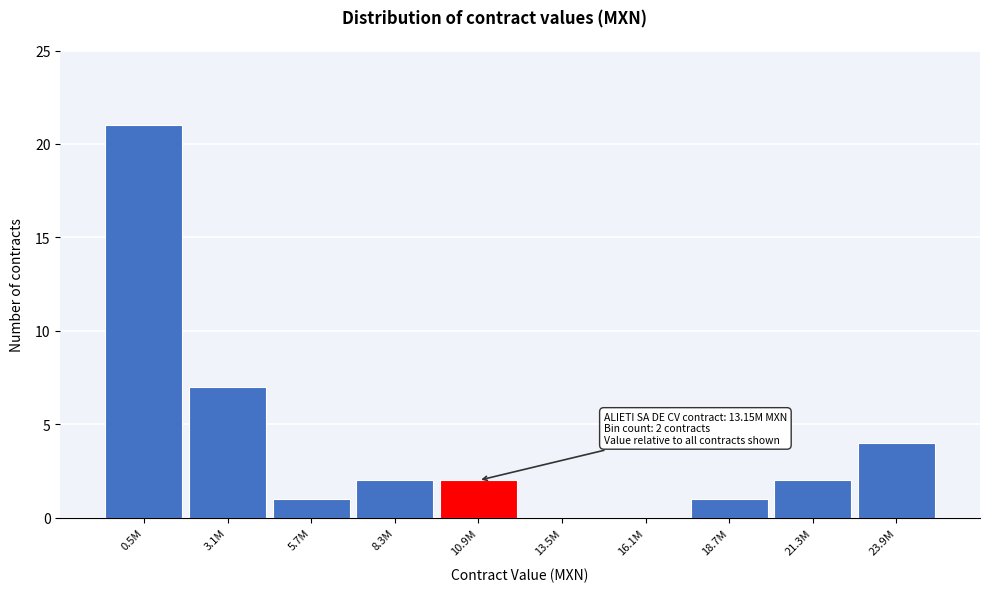

Reading left to right, transcribe all the data shown in this chart.

0.5M=21	3.1M=7	5.7M=1	8.3M=2	10.9M=2	13.5M=0	16.1M=0	18.7M=1	21.3M=2	23.9M=4